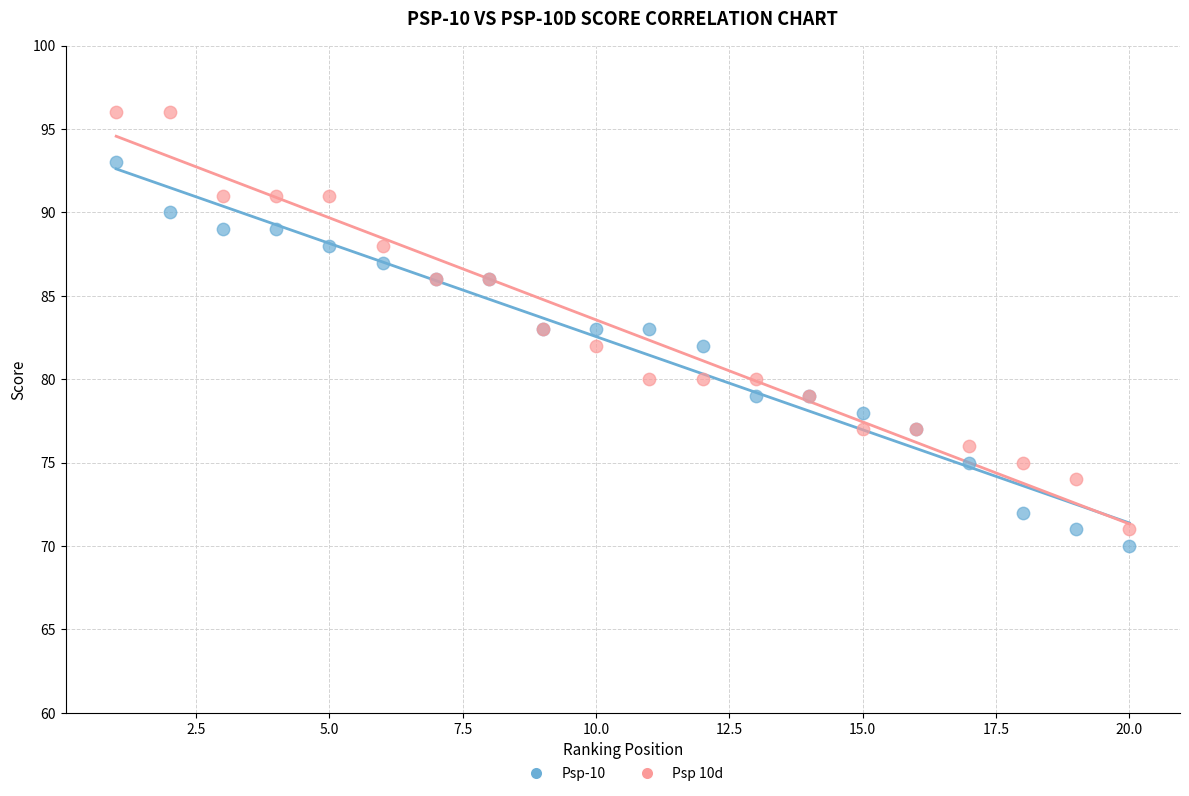

What is the X range (max minus min) for the scatter plot?

19